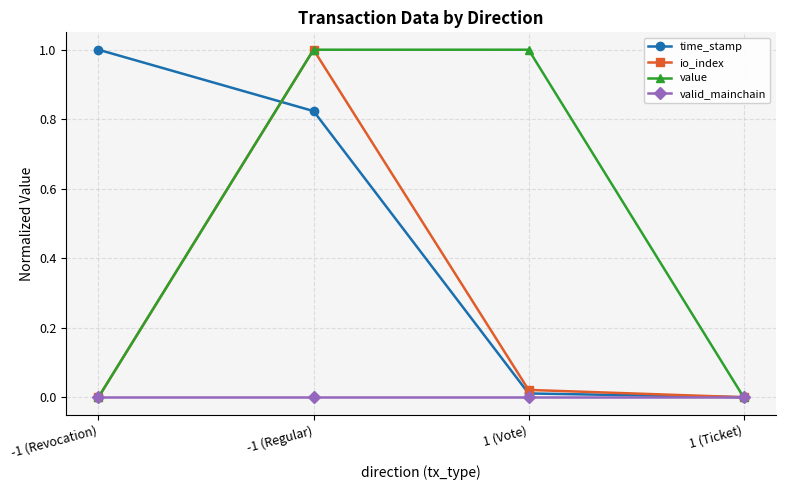

At which category is the sum across all series the highest?

-1 (Regular)